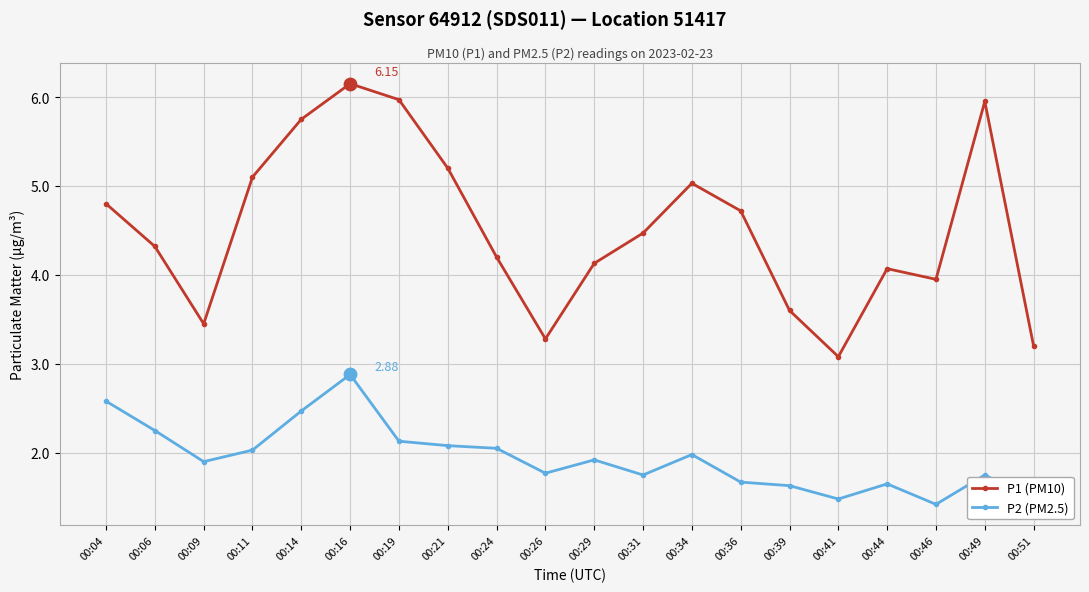

Which series has the widest spread of values?

P1 (PM10)